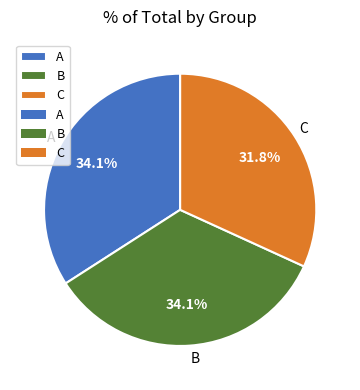

Do B and A together represent more than half of the pie?

Yes